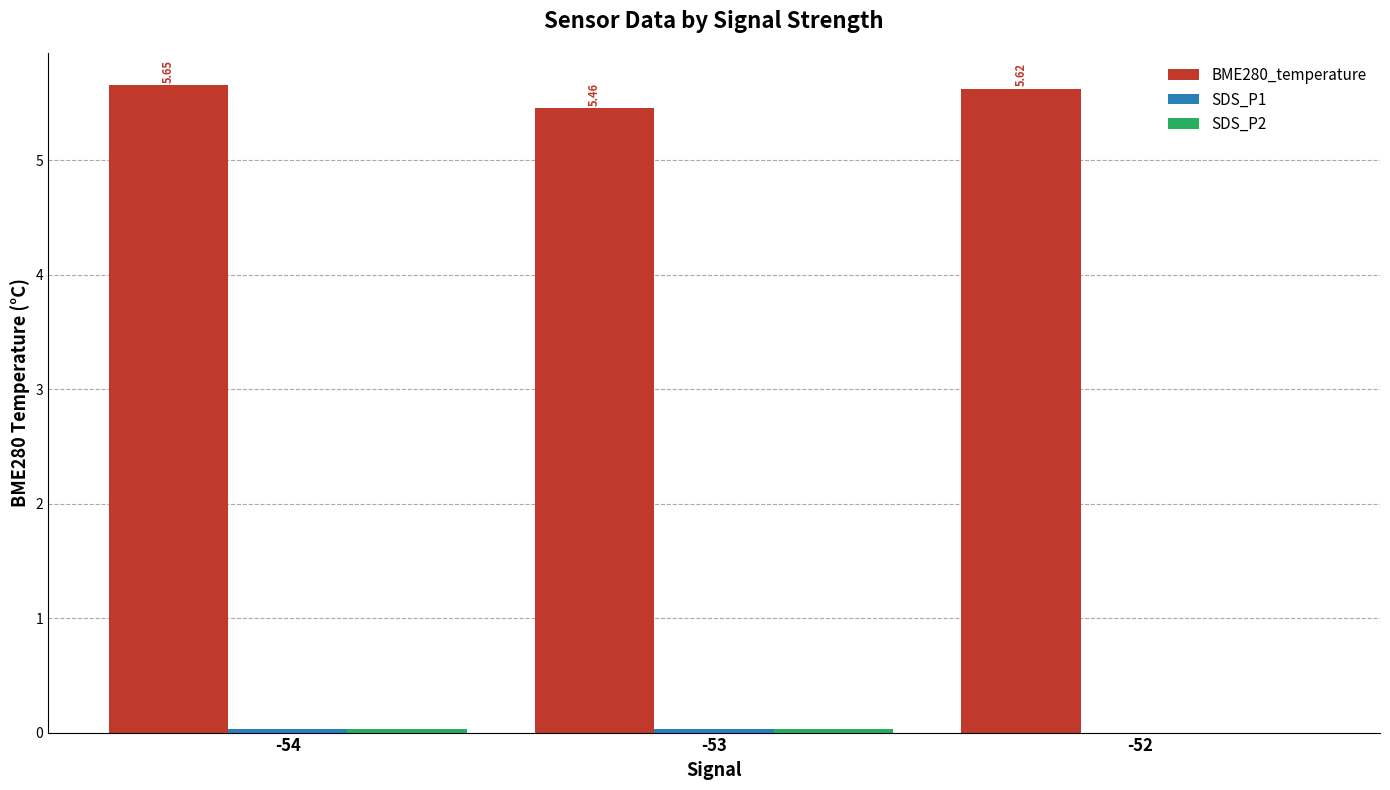

What is the sum of all BME280_temperature values?

16.7